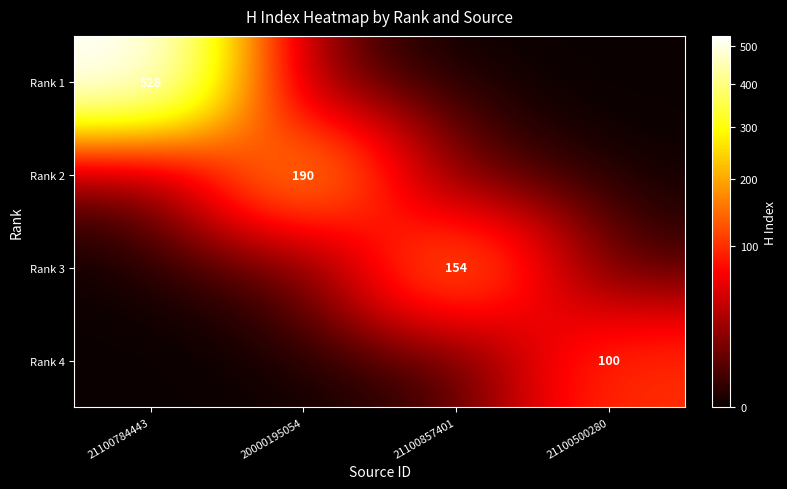

The value of Rank 3 at 21100857401 is 209. True or false?

False